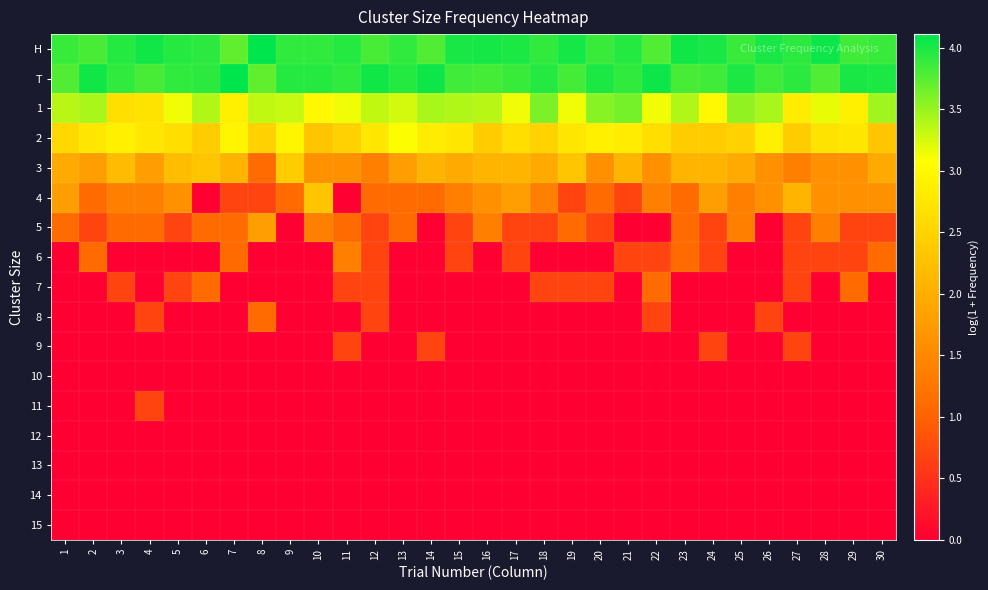

How many series are shown in this chart?

17